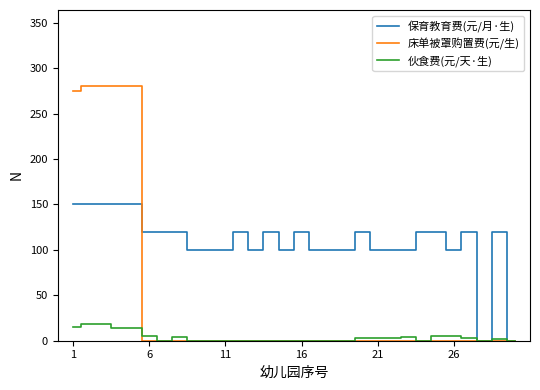

What is the average value of the 保育教育费(元/月·生) series?

109.0